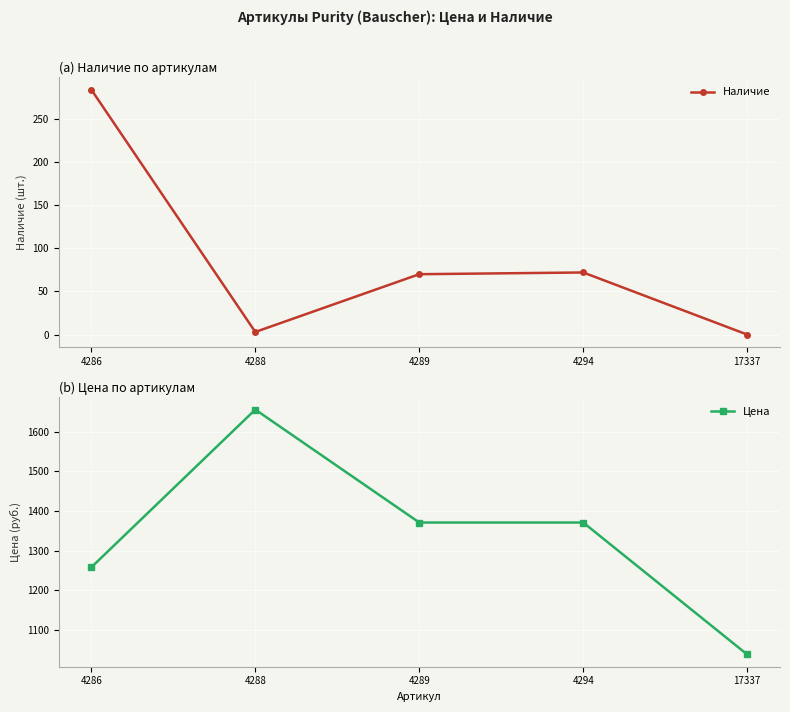

At which category is the sum across all series the highest?

4288